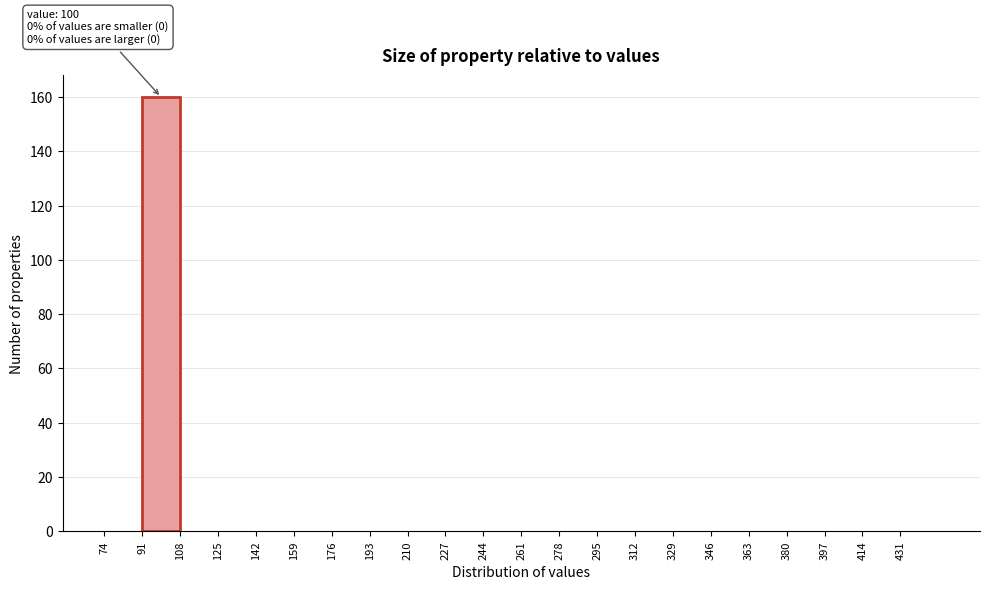

Which range on the x-axis has the tallest bar?

91 to 108